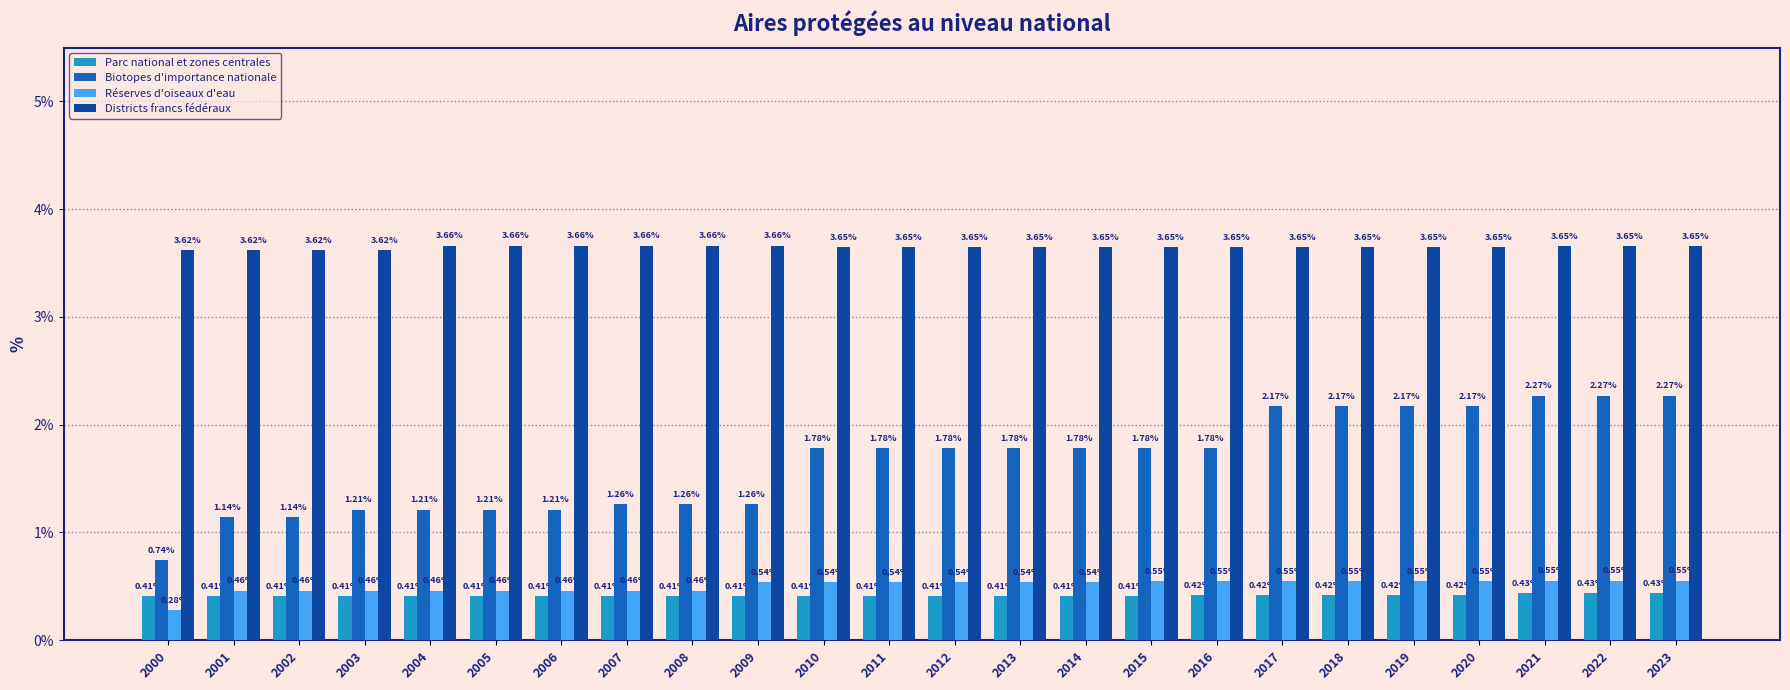

At 2016, list the series in order from smallest to largest.

Parc national et zones centrales, Réserves d'oiseaux d'eau, Biotopes d'importance nationale, Districts francs fédéraux